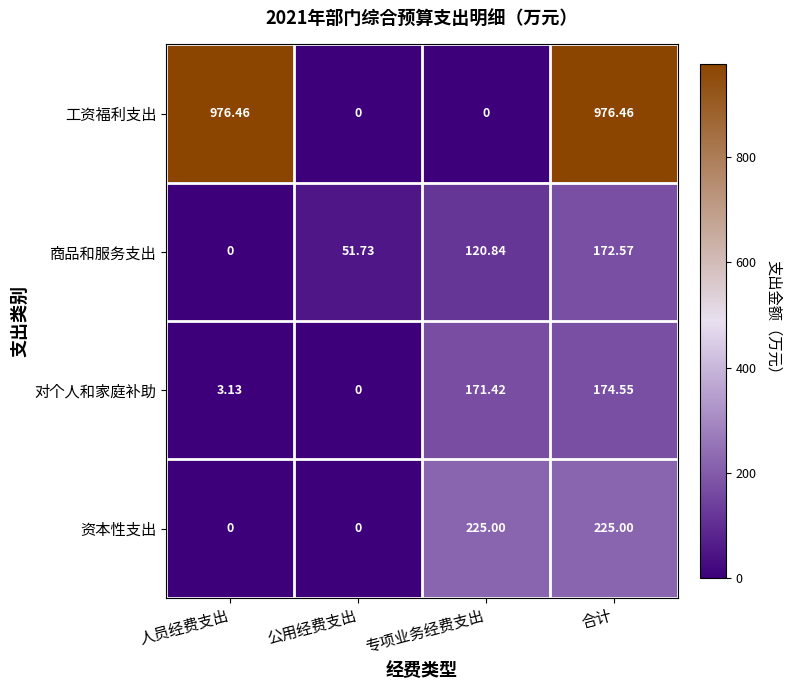

Is the value of 资本性支出 at 公用经费支出 greater than the value of 工资福利支出 at 人员经费支出?

No